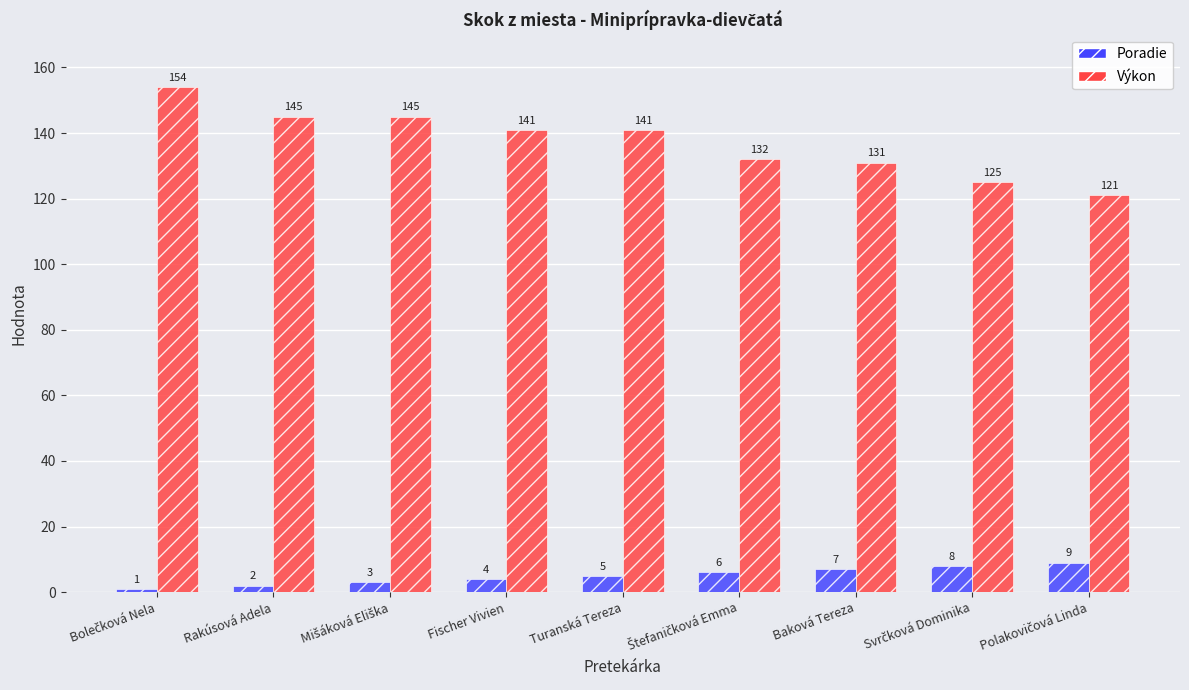

What are all the series names shown in the legend?

Poradie, Výkon